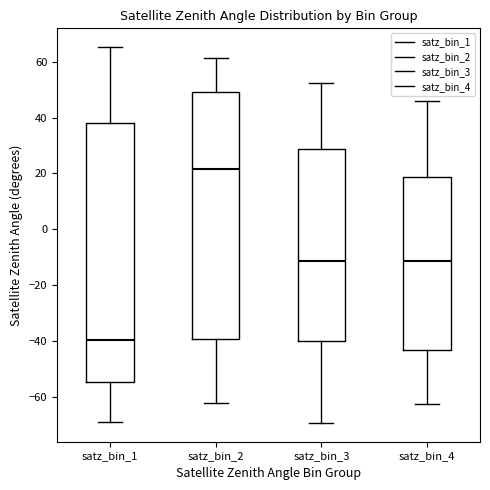

Which box has the highest median line?

satz_bin_2